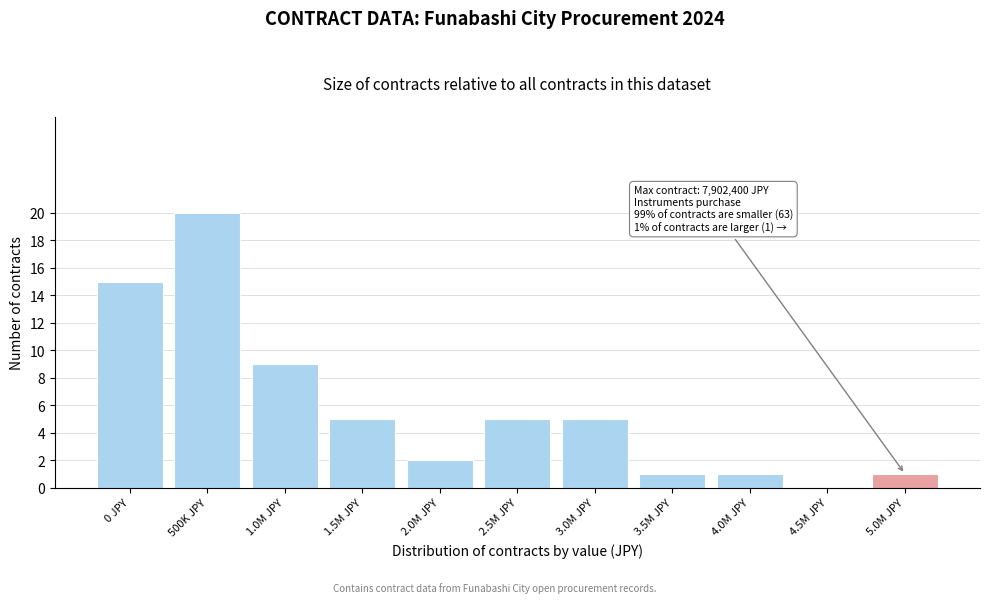

Reading left to right, transcribe all the data shown in this chart.

0 JPY=15	500K JPY=20	1.0M JPY=9	1.5M JPY=5	2.0M JPY=2	2.5M JPY=5	3.0M JPY=5	3.5M JPY=1	4.0M JPY=1	4.5M JPY=0	5.0M JPY=1